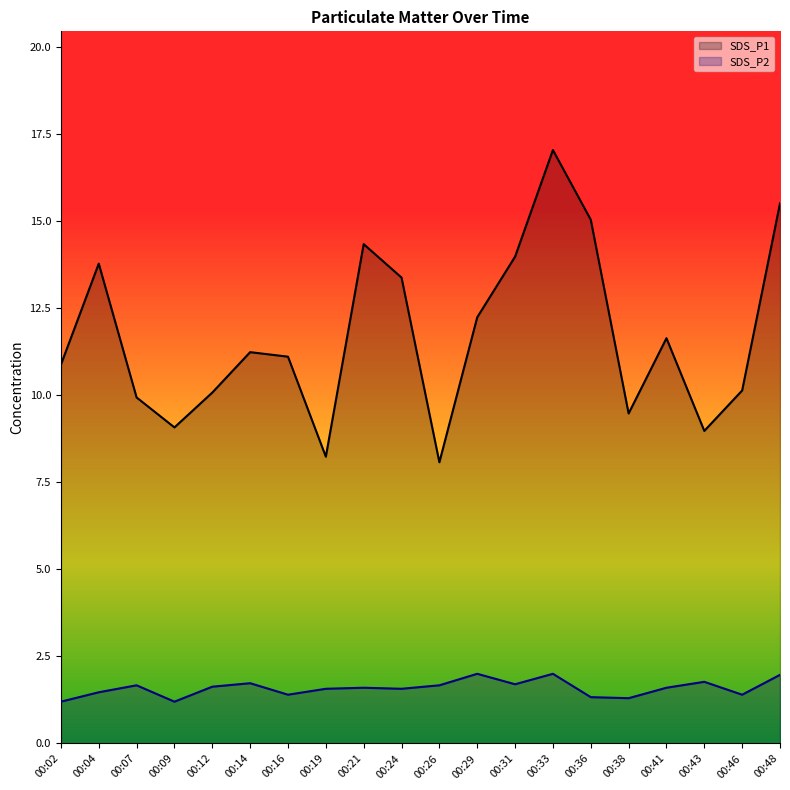

What is the maximum value shown in the chart?

17.0